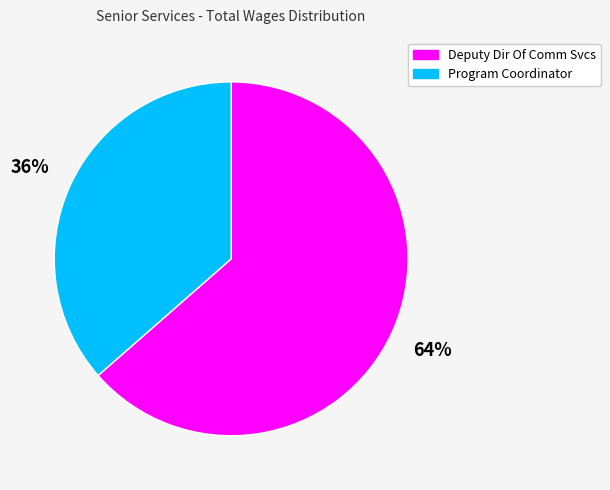

How many slices are in this pie chart?

2